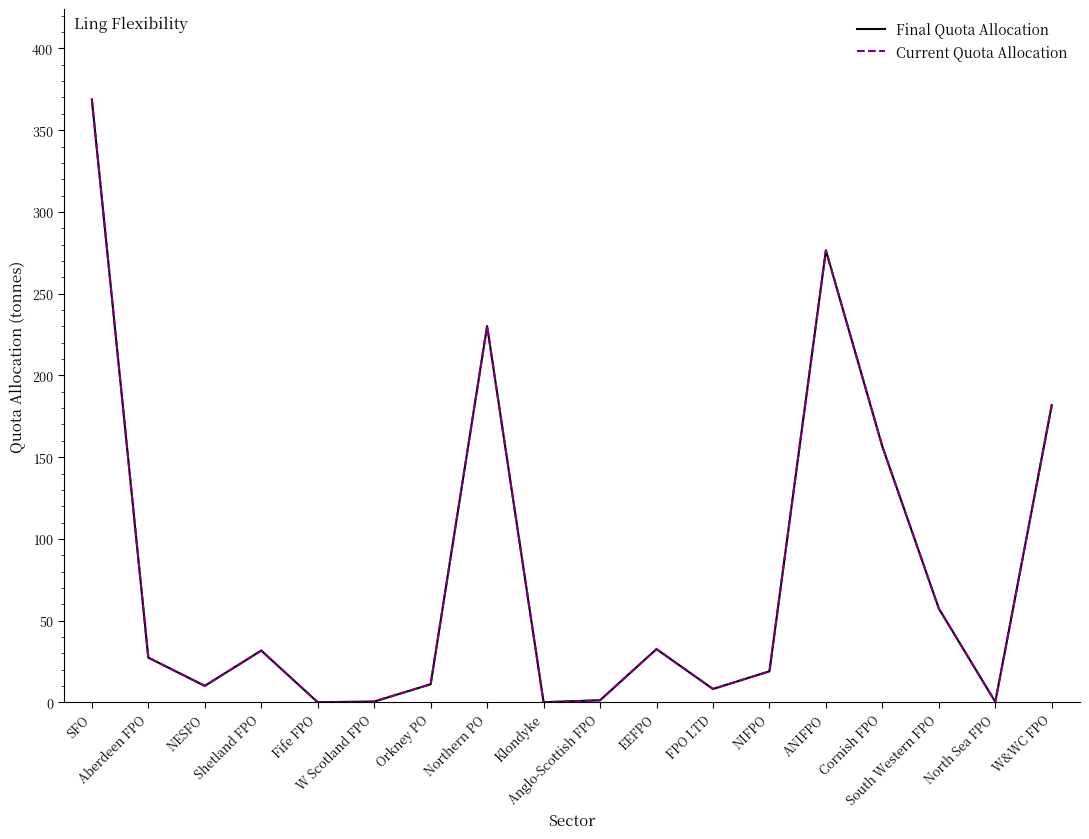

Is this an area chart (filled region under the line)?

No